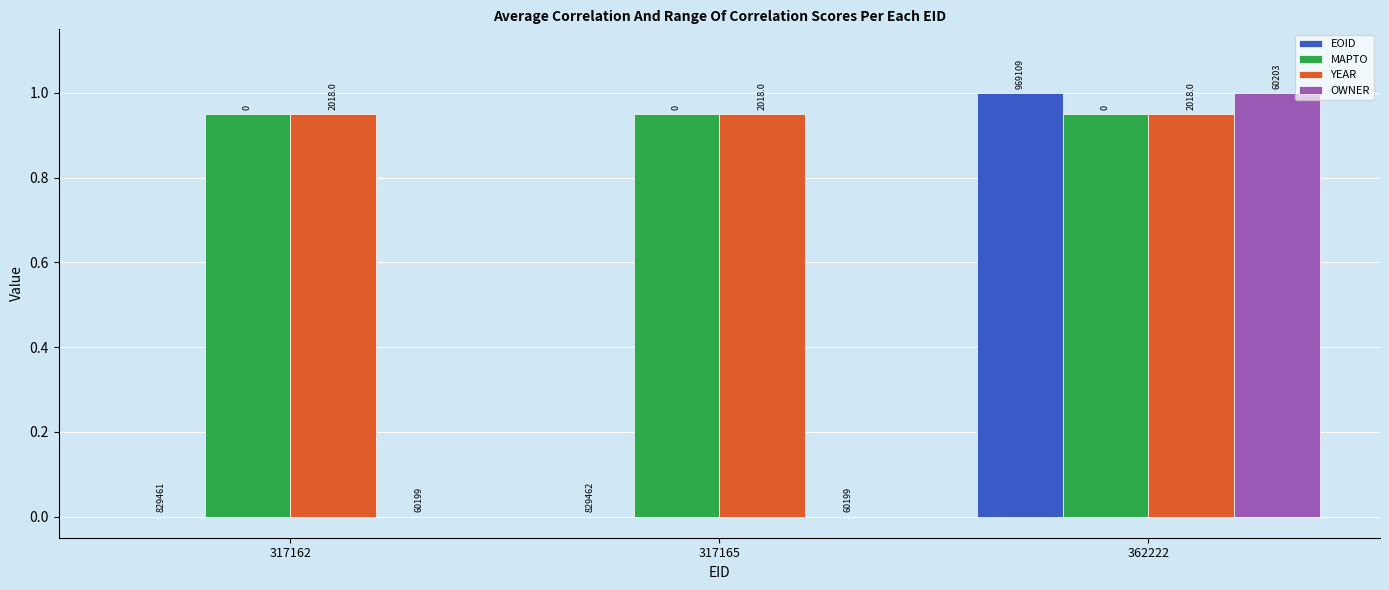

At which label does YEAR reach its minimum?

317162